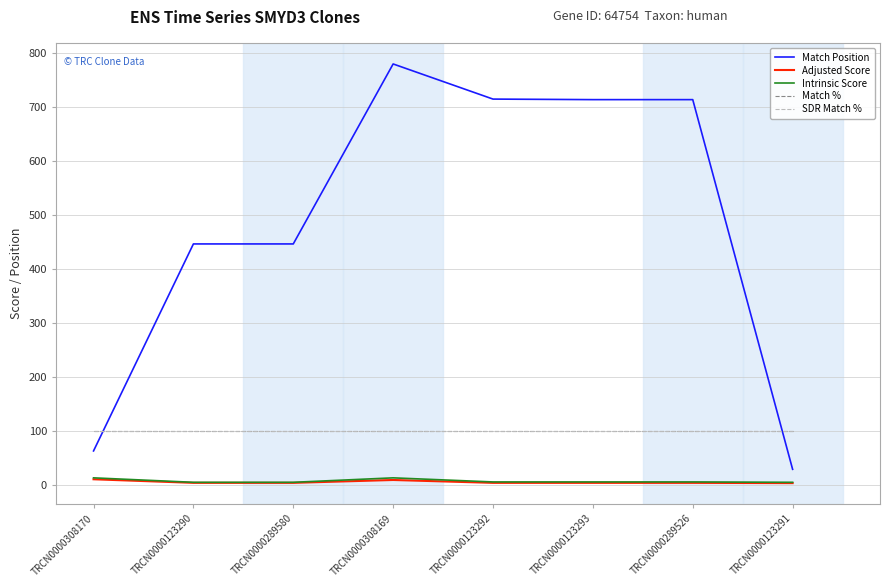

At which label does Adjusted Score reach its minimum?

TRCN0000123291